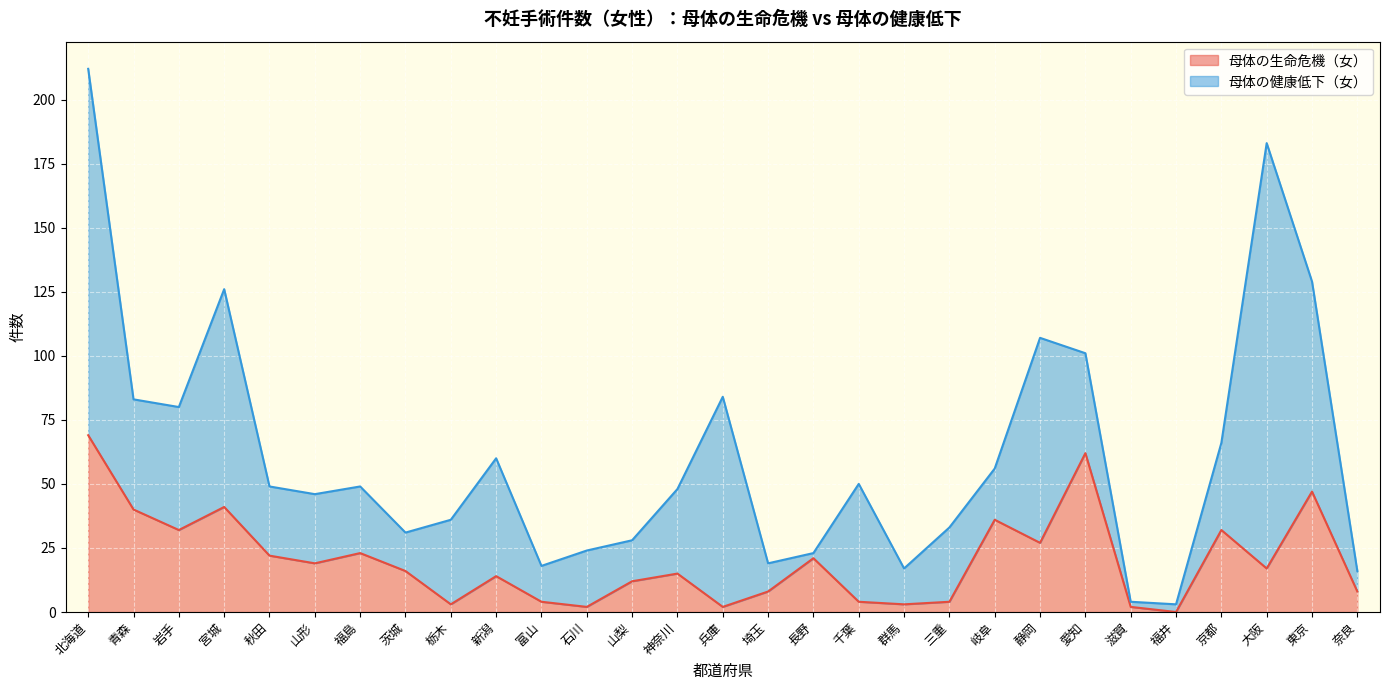

Rank the categories by value from lowest to highest.

福井, 石川, 兵庫, 滋賀, 栃木, 群馬, 富山, 千葉, 三重, 埼玉, 奈良, 山梨, 新潟, 神奈川, 茨城, 大阪, 山形, 長野, 秋田, 福島, 静岡, 岩手, 京都, 岐阜, 青森, 宮城, 東京, 愛知, 北海道